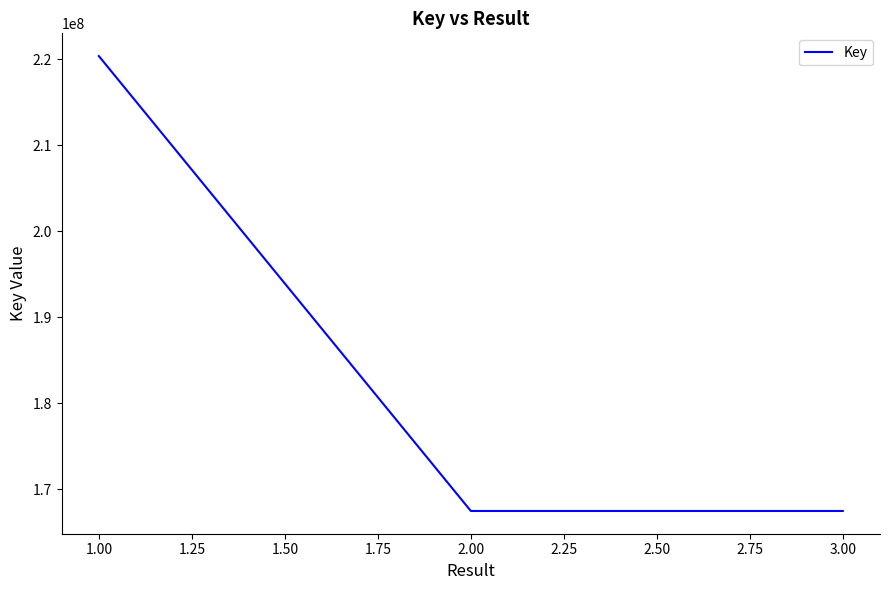

What is the sum of all values?

555331161